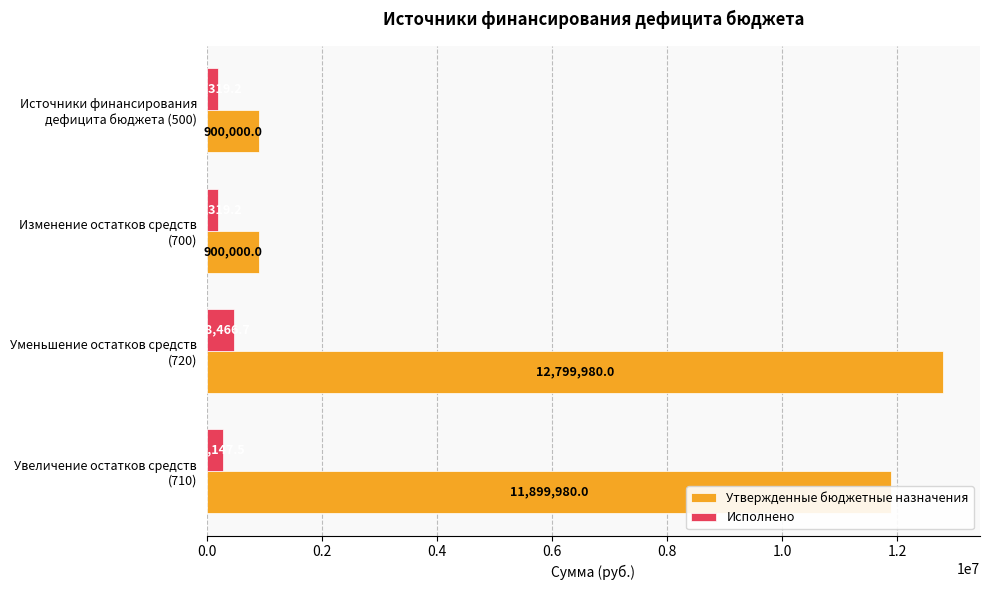

What is the highest value of the Исполнено series?

478466.7